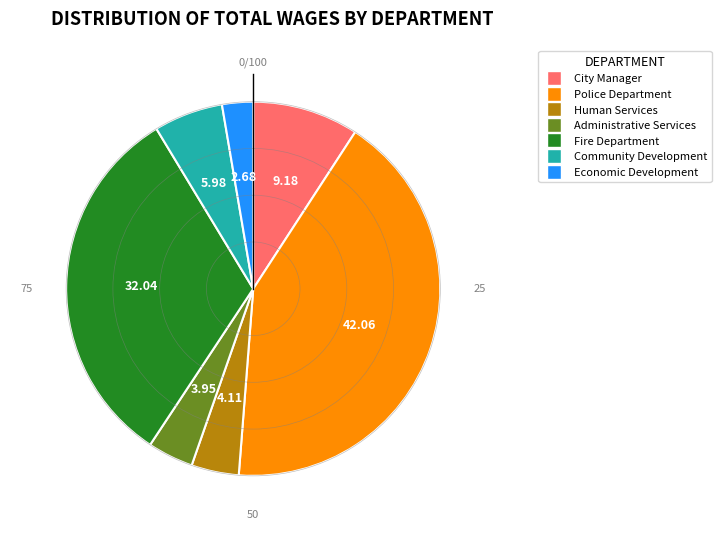

Is there a majority slice in this chart?

No